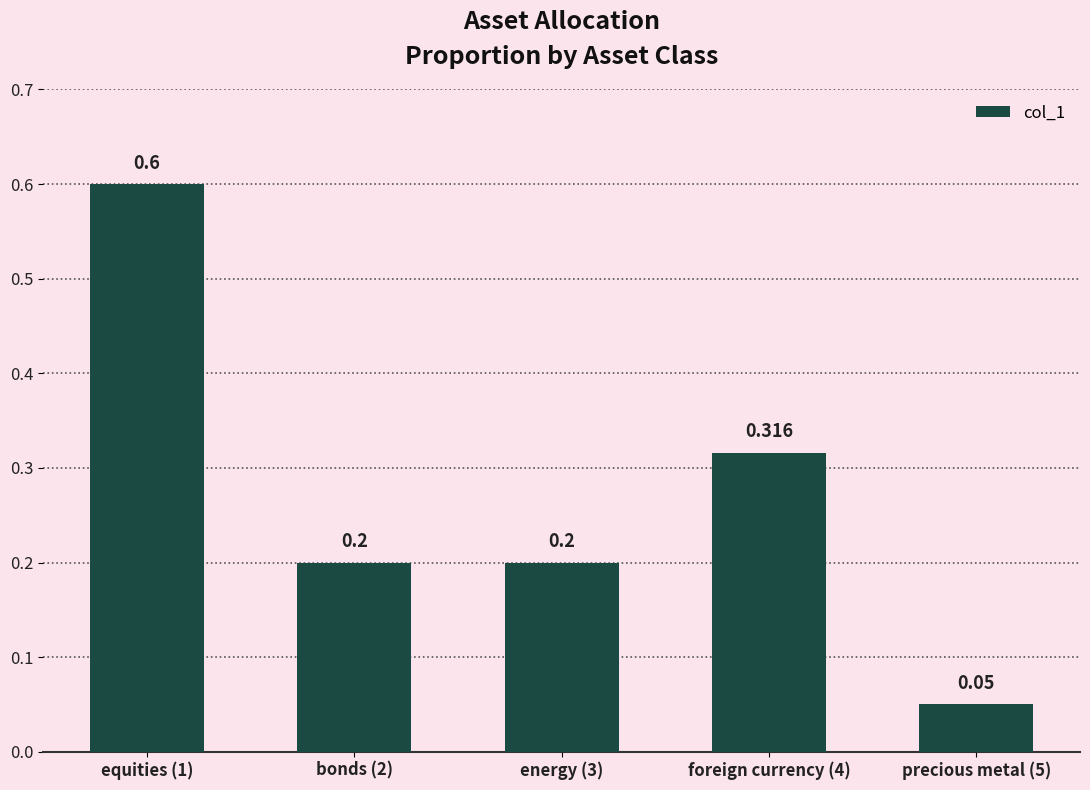

How many bars are there in total?

5